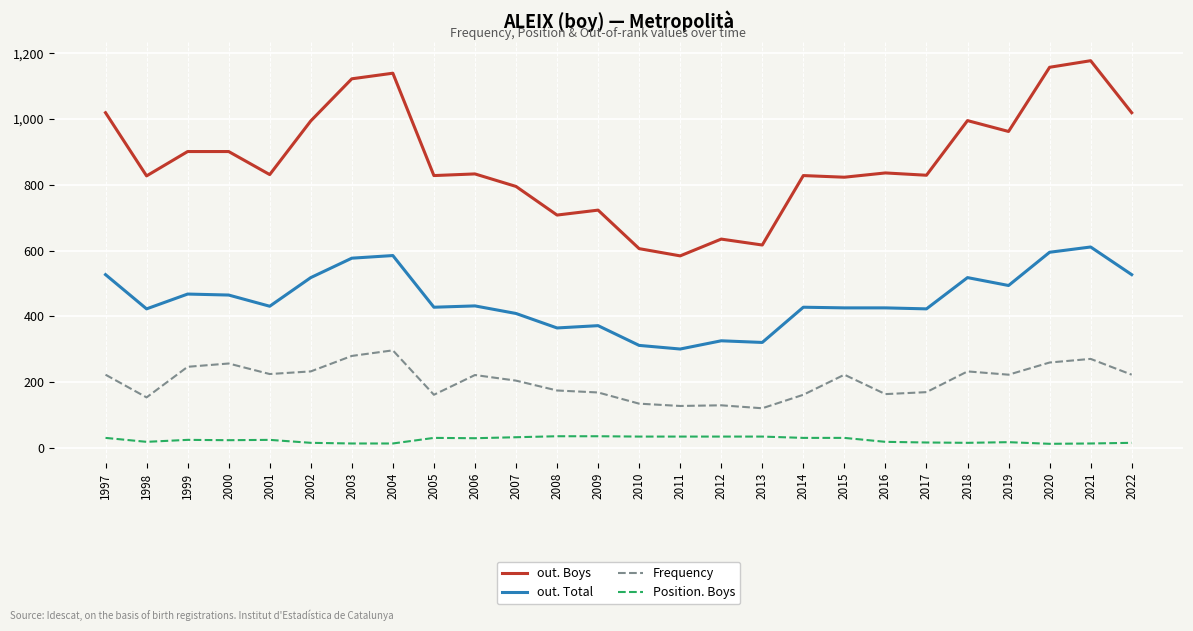

What is the sum of all out. Boys values?

22689